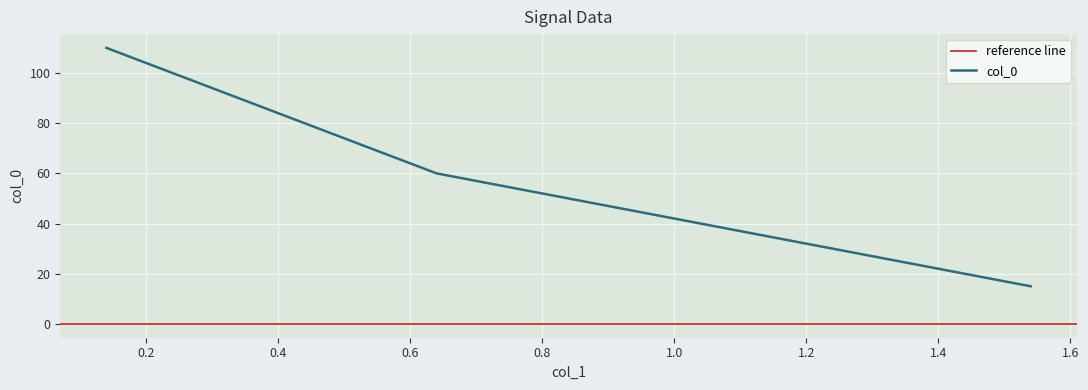

At which label is the value closest to 62?

0.64